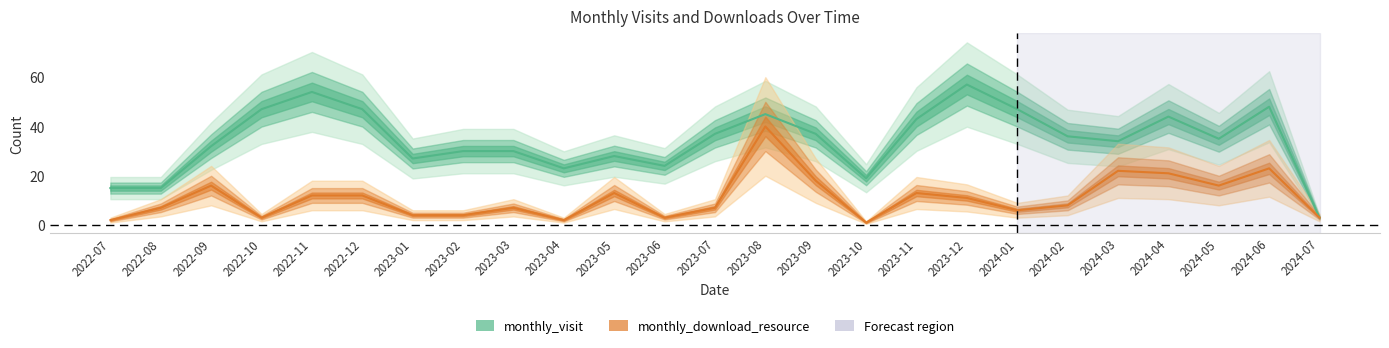

Which category has the highest value in the monthly_visit series?

2023-12